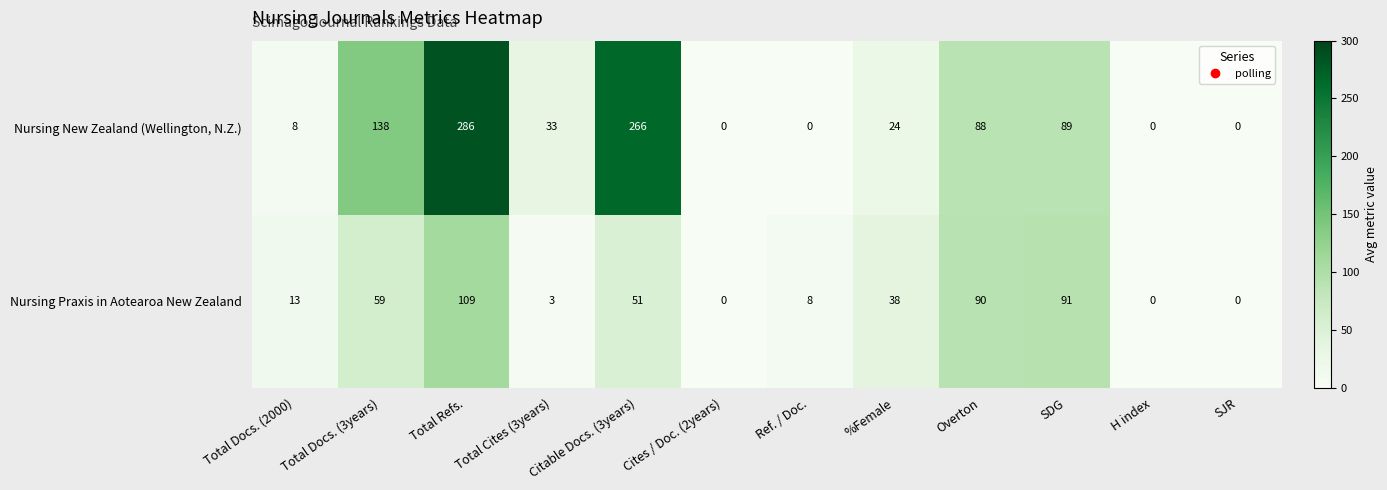

What is the total value across all series at Total Cites (3years)?

36